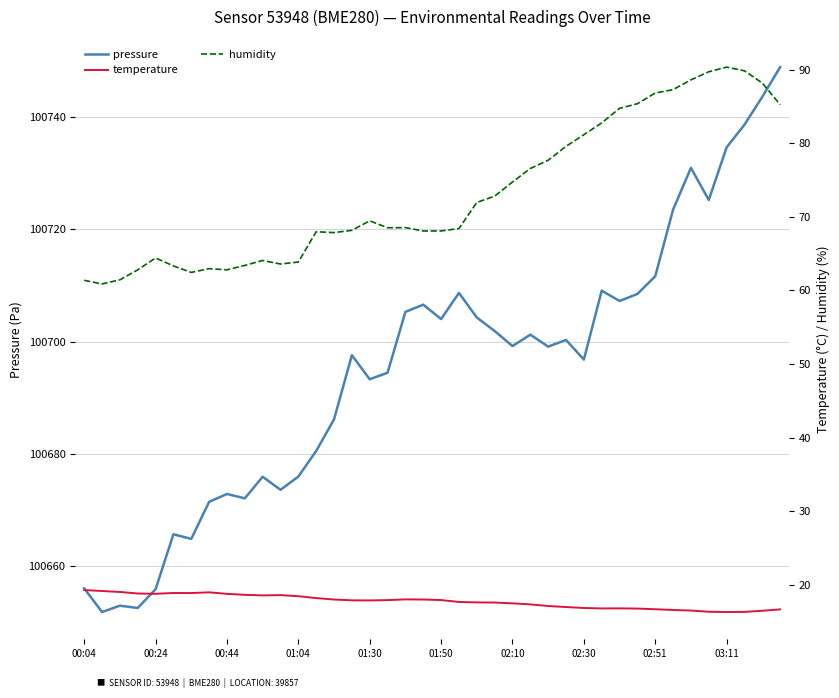

What is the minimum value for pressure?

100651.8